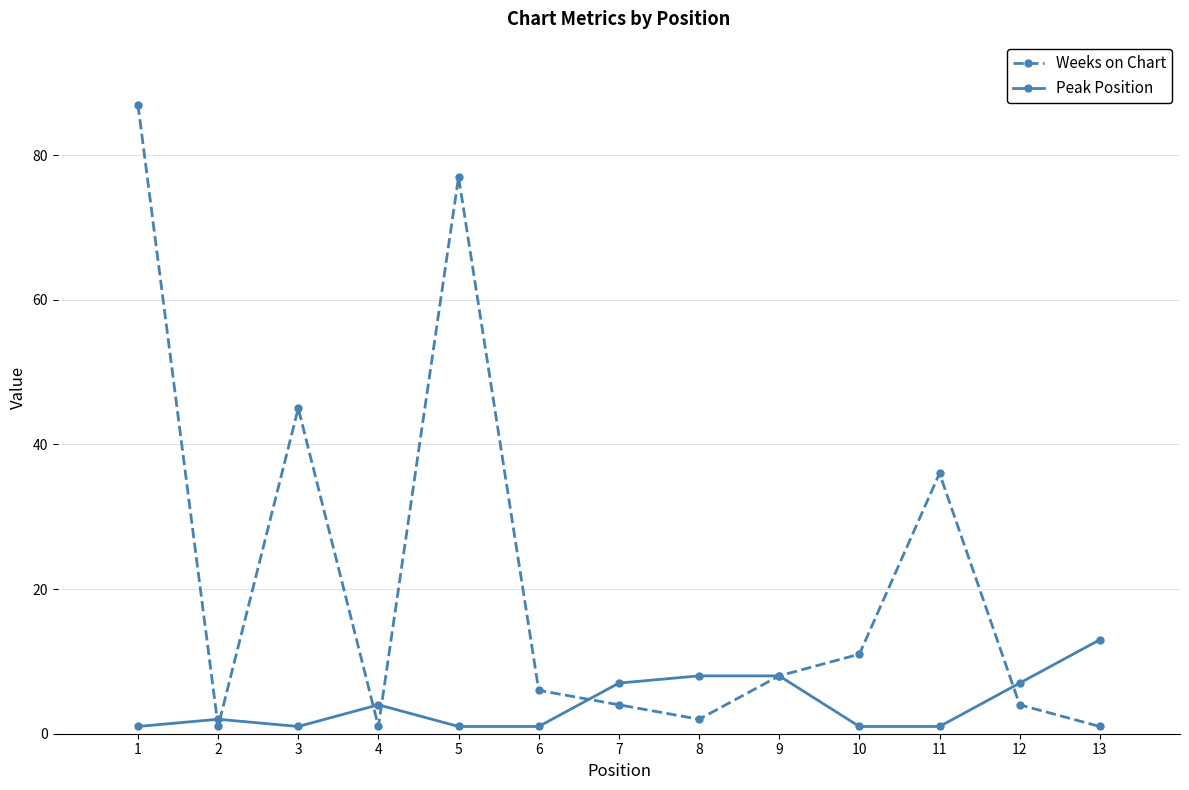

What are all the series names shown in the legend?

Weeks on Chart, Peak Position